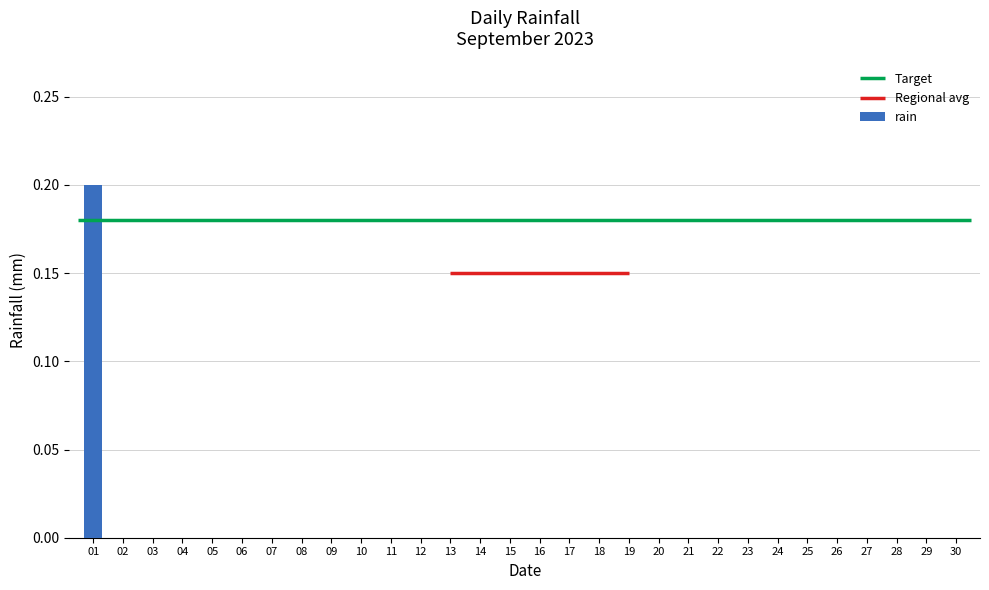

How many values are between 0 and 1?

30